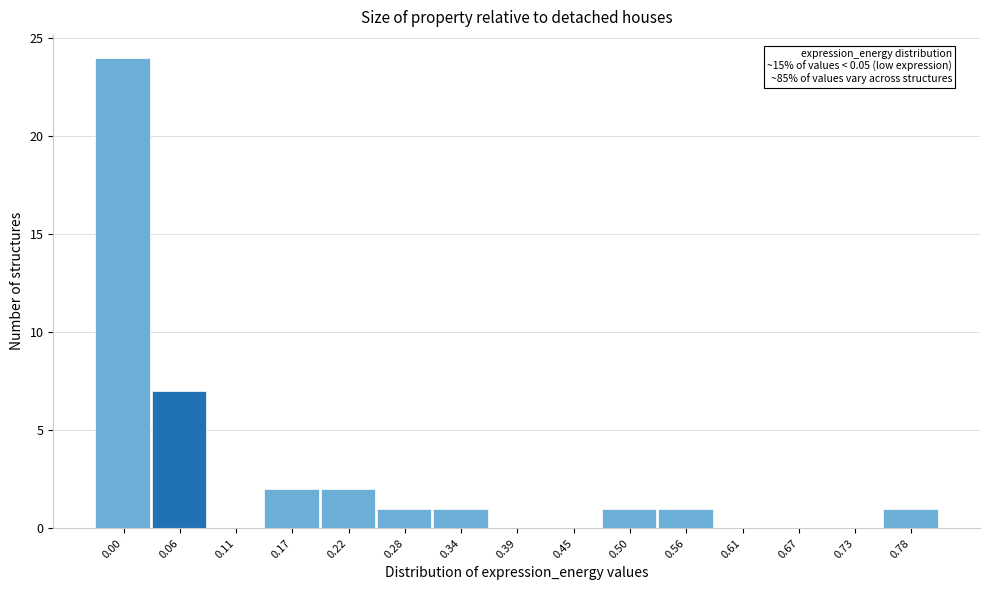

Reading right to left, transcribe all the data shown in this chart.

0.78=1	0.73=0	0.67=0	0.61=0	0.56=1	0.50=1	0.45=0	0.39=0	0.34=1	0.28=1	0.22=2	0.17=2	0.11=0	0.06=7	0.00=24